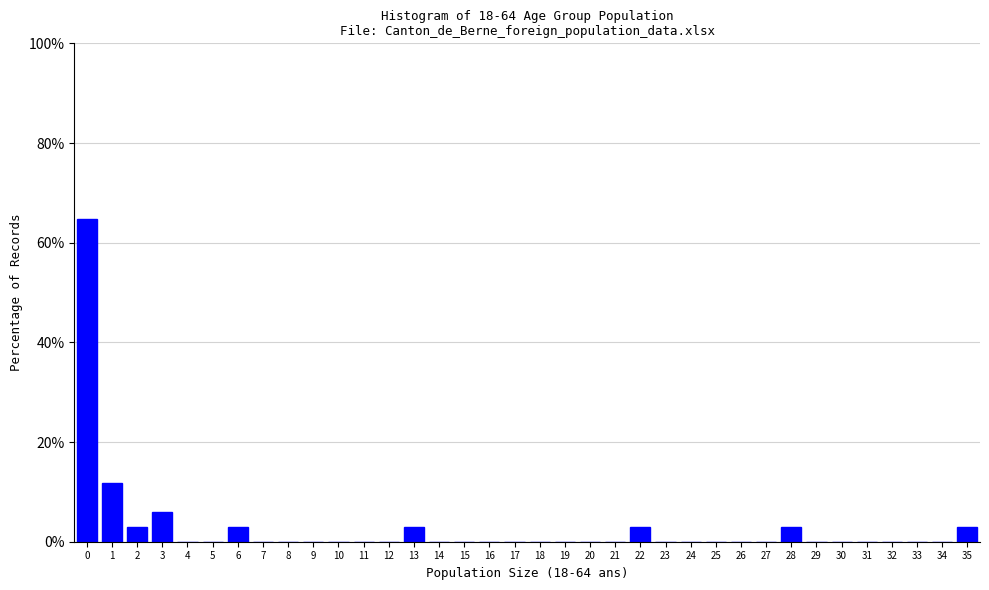

What is the maximum value shown in the chart?

64.7